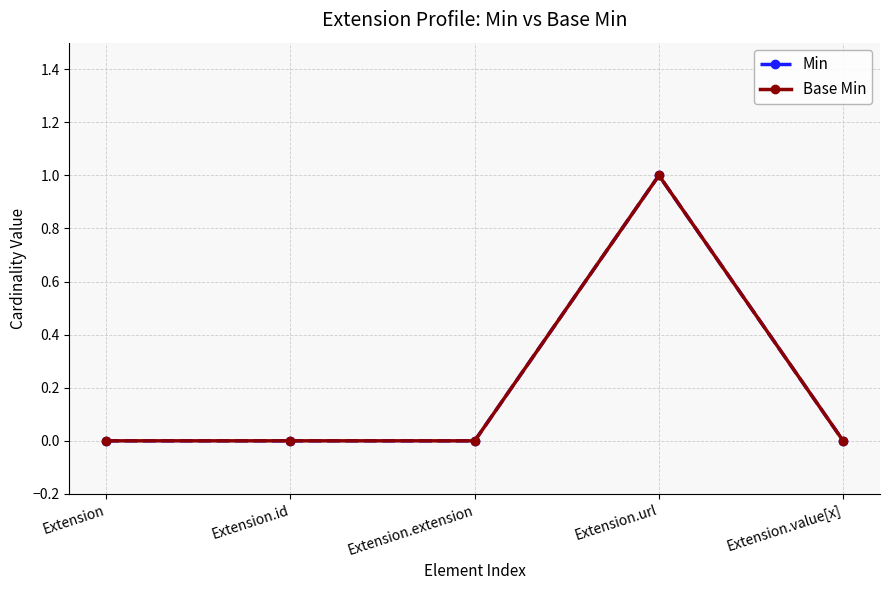

Which series has the largest range (max minus min)?

Min